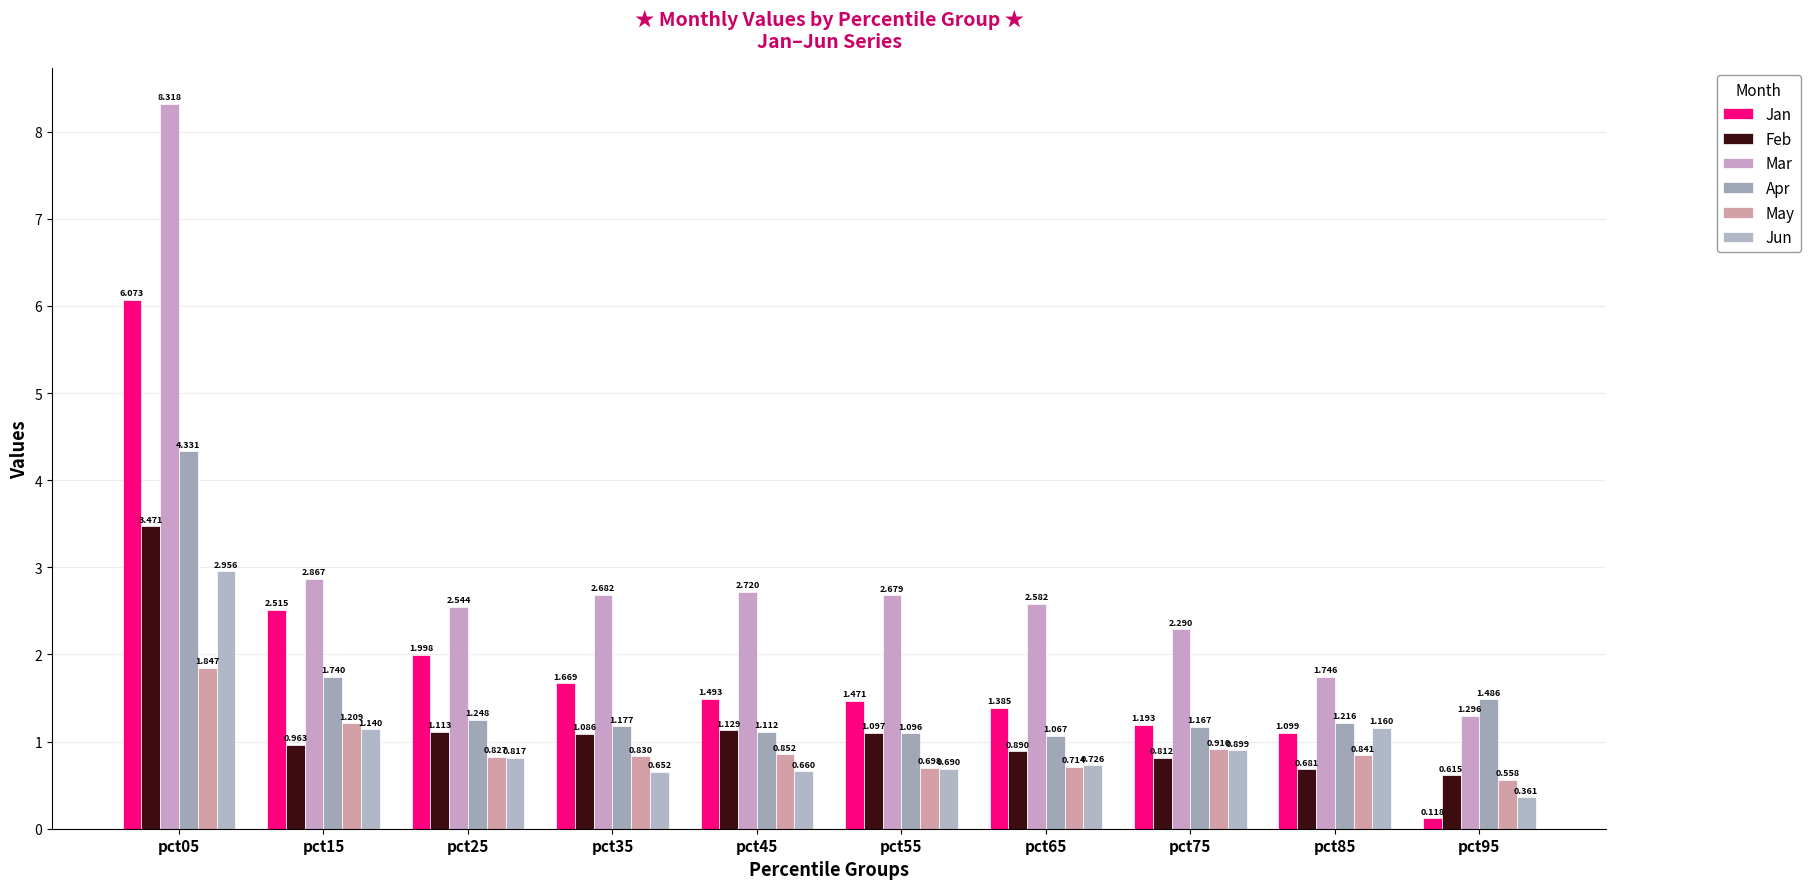

Between pct05 and pct45, which series saw the biggest shift?

Mar